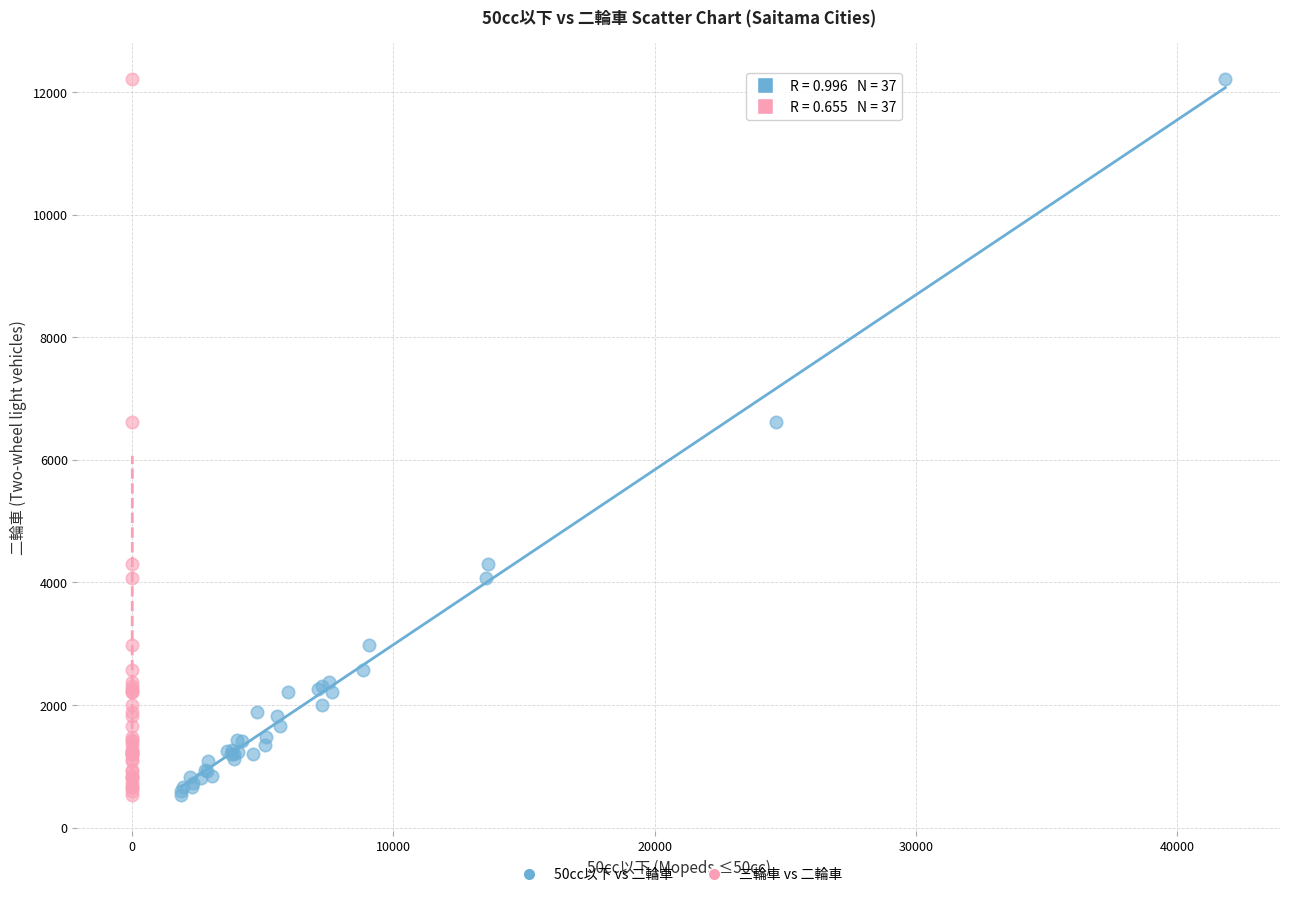

What are all the series names shown in the legend?

50cc以下 vs 二輪車, 三輪車 vs 二輪車